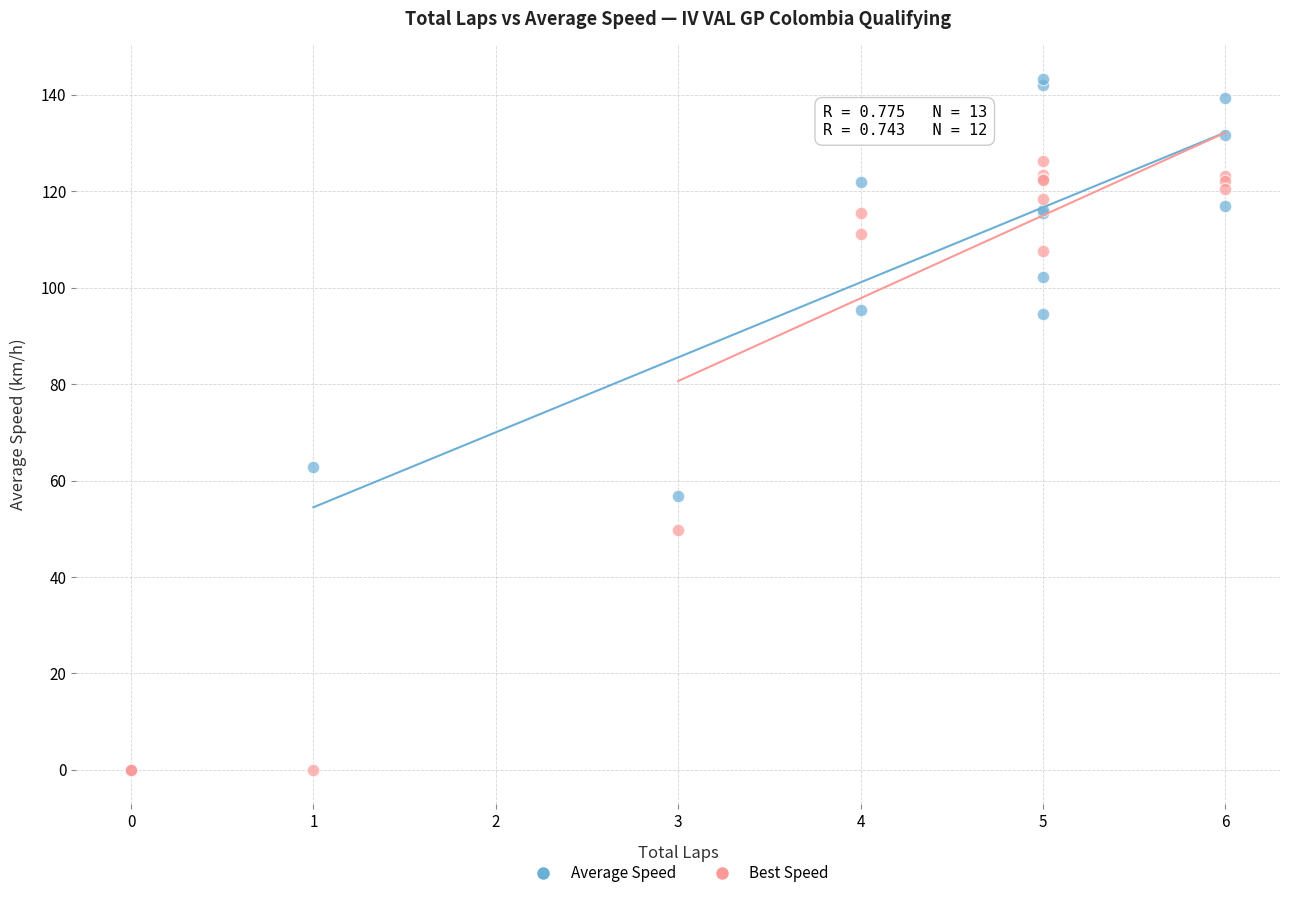

Which series has the widest spread of Y values?

Average Speed